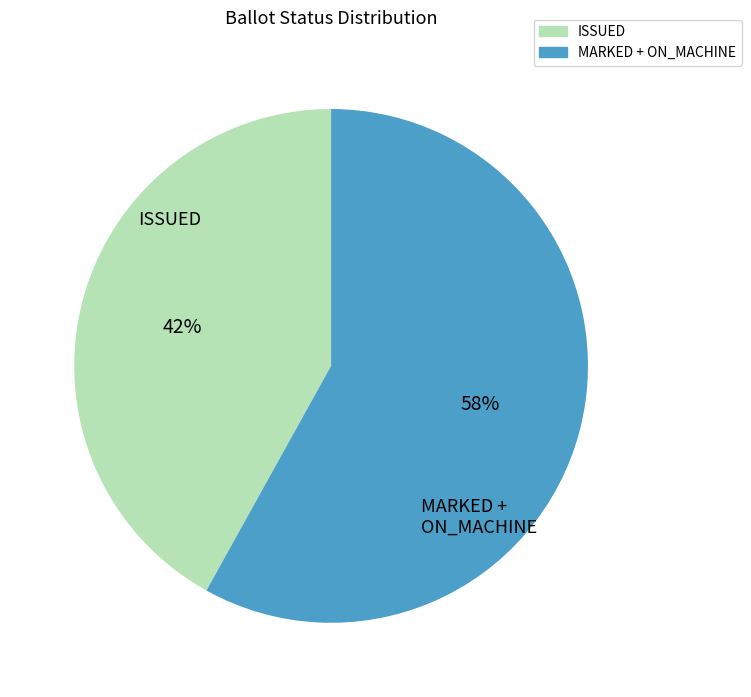

Combined, do ISSUED and MARKED + ON_MACHINE account for over 50%?

Yes